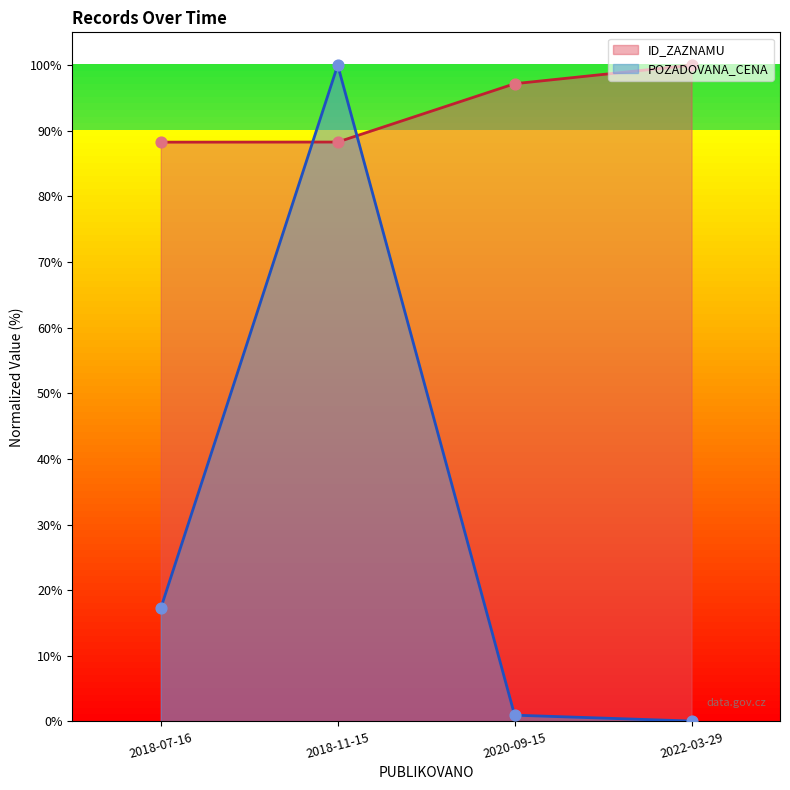

Which series has the widest spread of Y values?

POZADOVANA_CENA